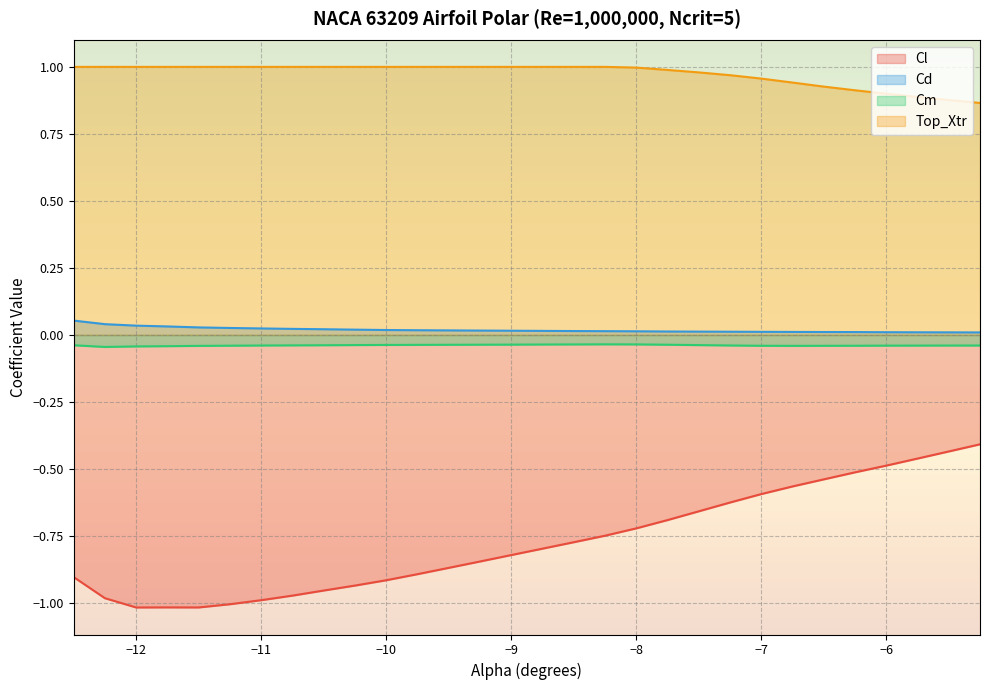

True or false: Cl has a value of -1.2 at −8.

False